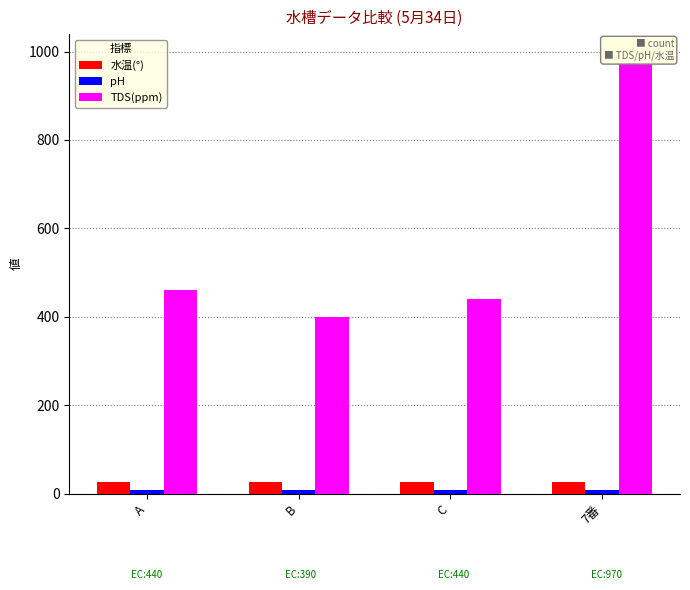

What is the total value across all series at B?

434.7